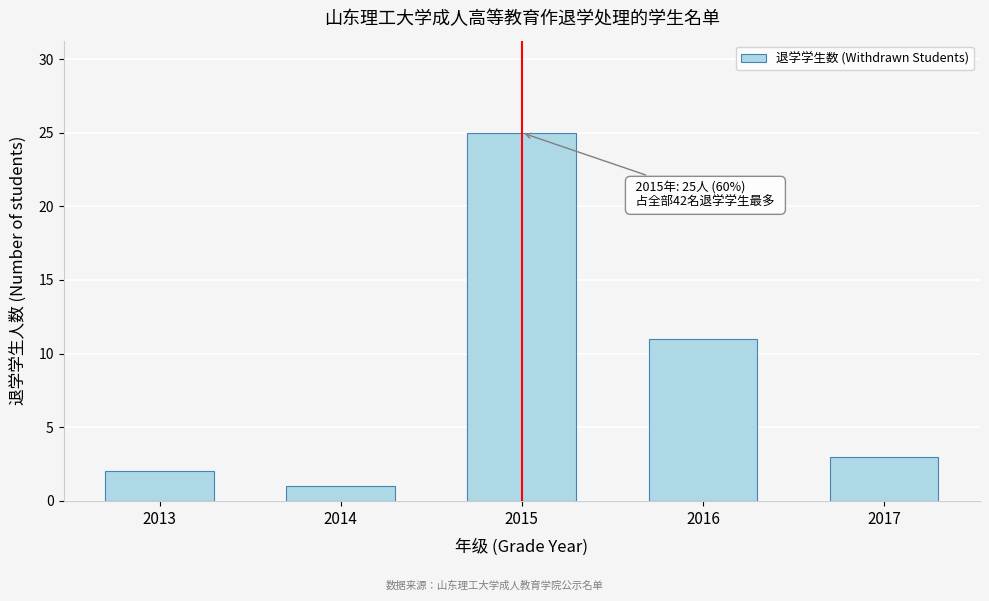

Reading right to left, transcribe all the data shown in this chart.

2017=3	2016=11	2015=25	2014=1	2013=2